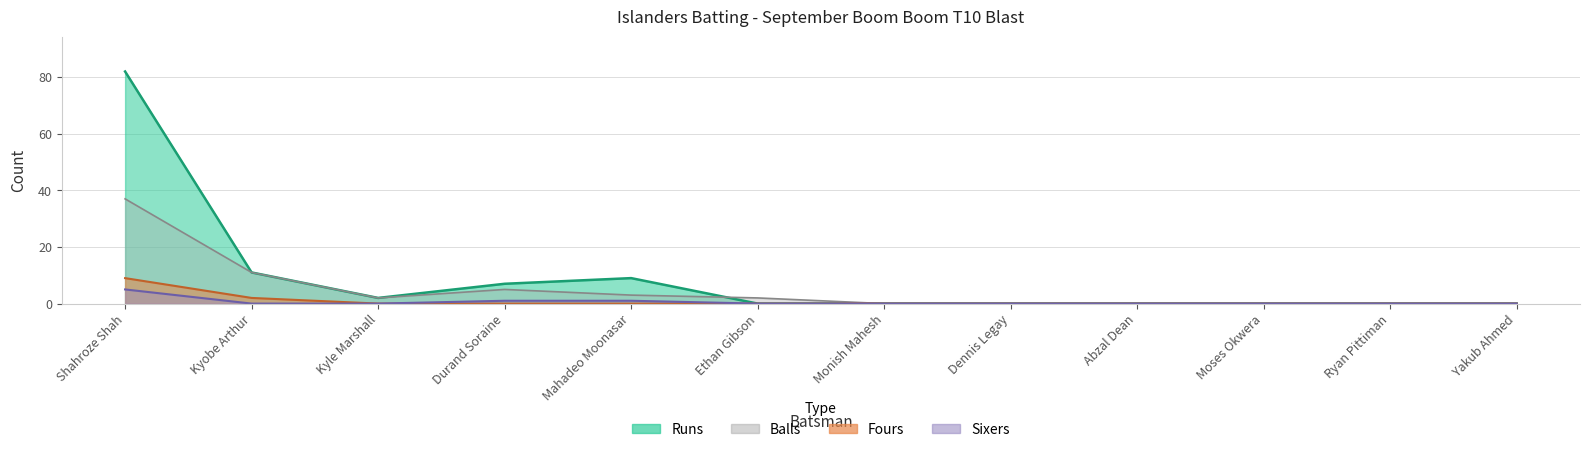

Between Kyobe Arthur and Kyle Marshall, which series saw the biggest shift?

Runs